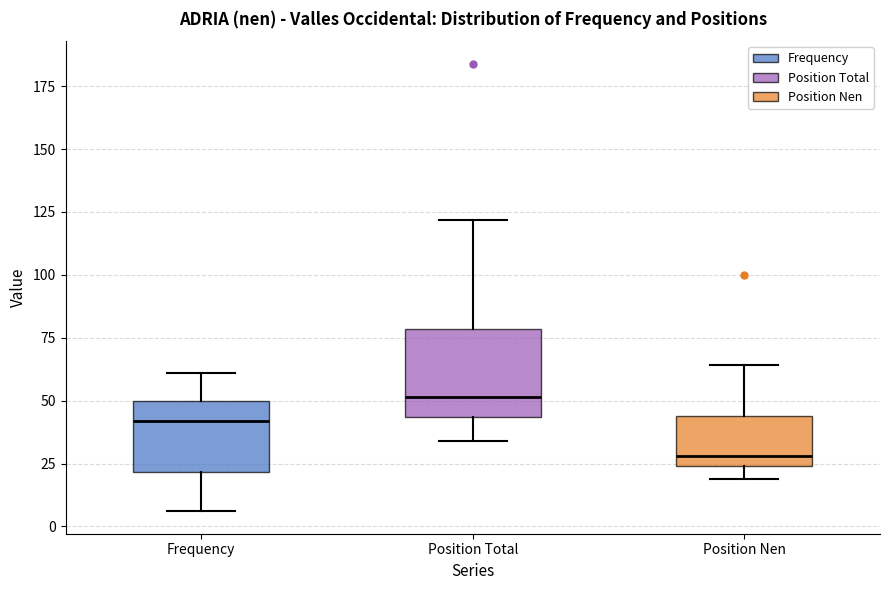

Reading left to right, read every box against the y-axis: the position of its median line, the range the box covers, and the ends of its whiskers. The values are not printed on the chart, so give them approximately, as read against the axis.

Frequency: median 40, box 20 to 50, whiskers 5 to 60
Position Total: median 50, box 45 to 80, whiskers 35 to 120
Position Nen: median 30, box 25 to 45, whiskers 20 to 65